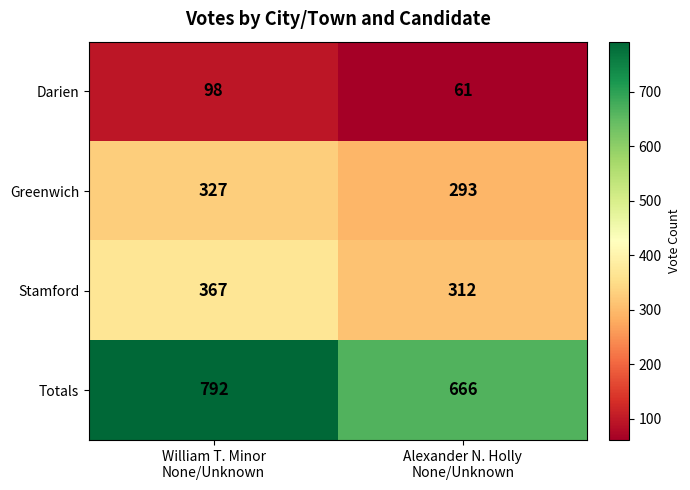

What is the average value of the Darien series?

80